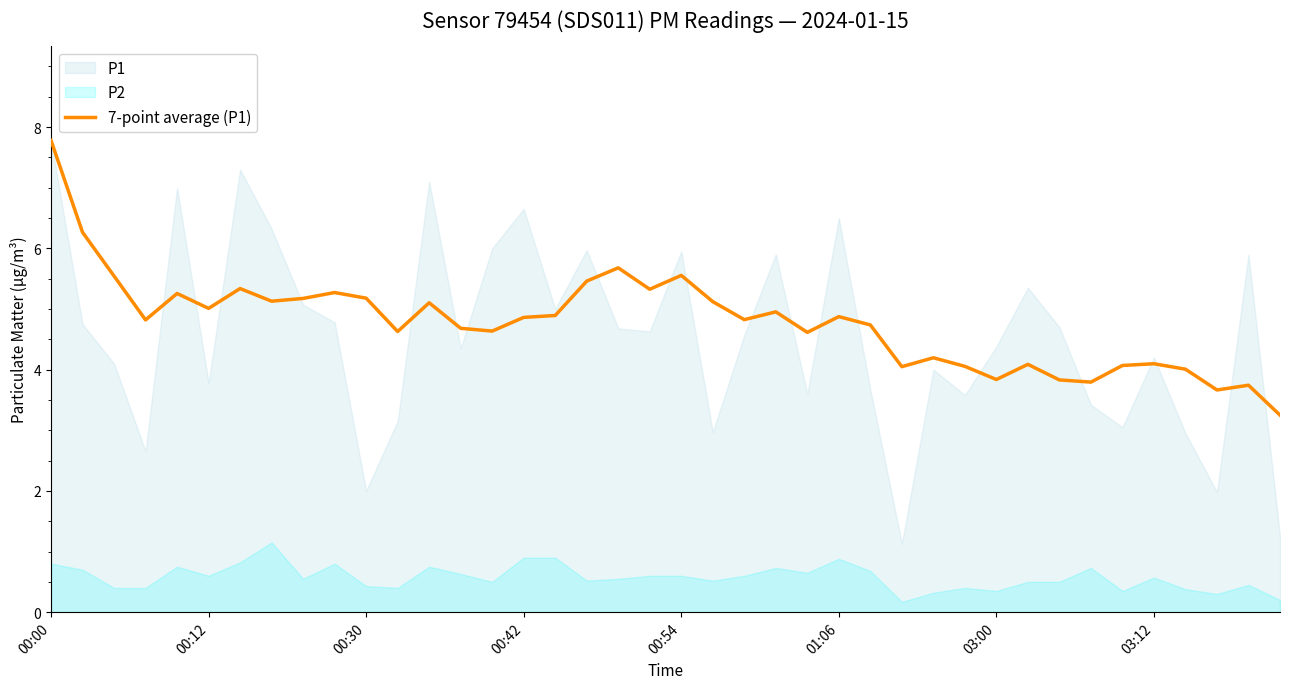

The chart shows a value of 8.1 at 9. True or false?

False